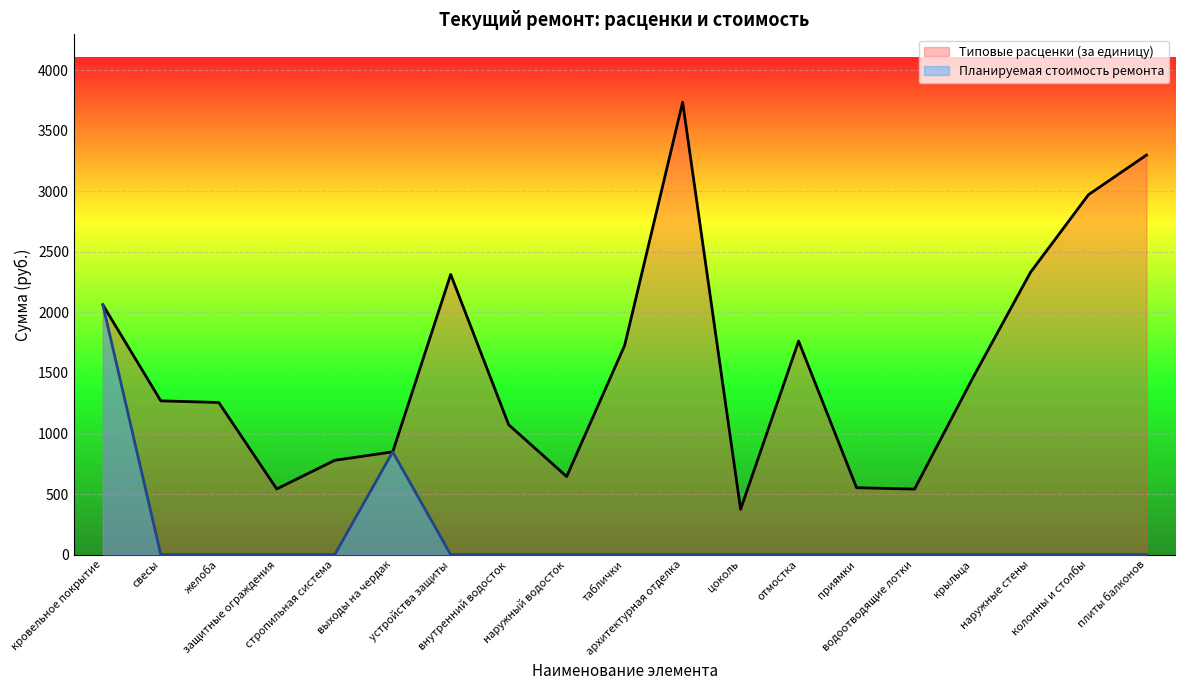

True or false: Планируемая стоимость ремонта has a value of 0.0 at свесы.

True